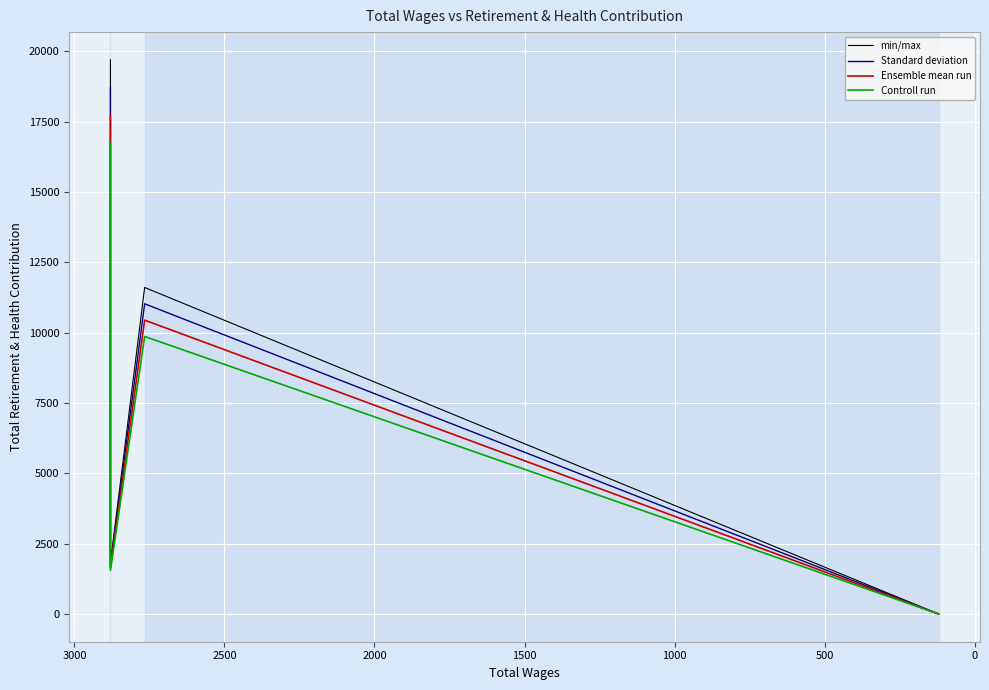

What is the sum of all Standard deviation values?

53295.9